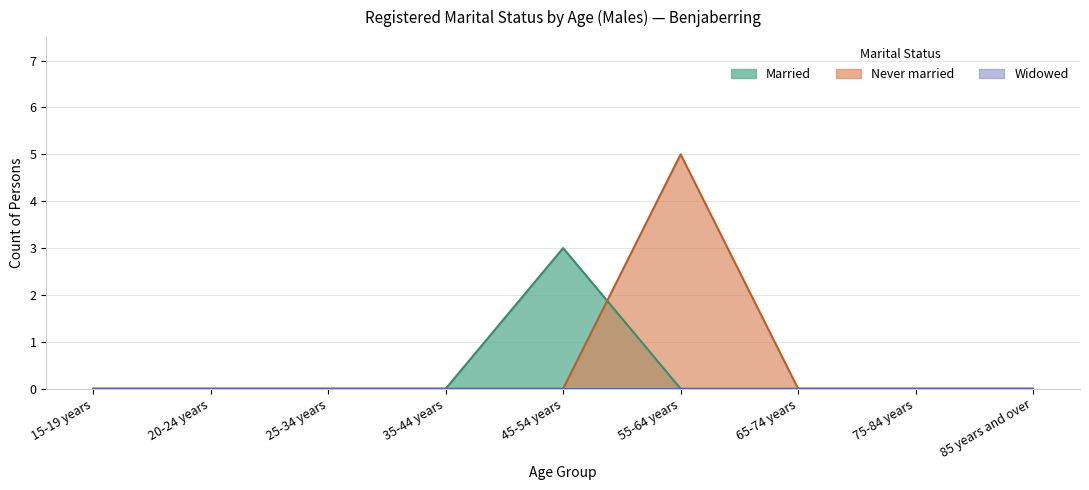

Is it true that Never married equals -2 at 45-54 years?

False